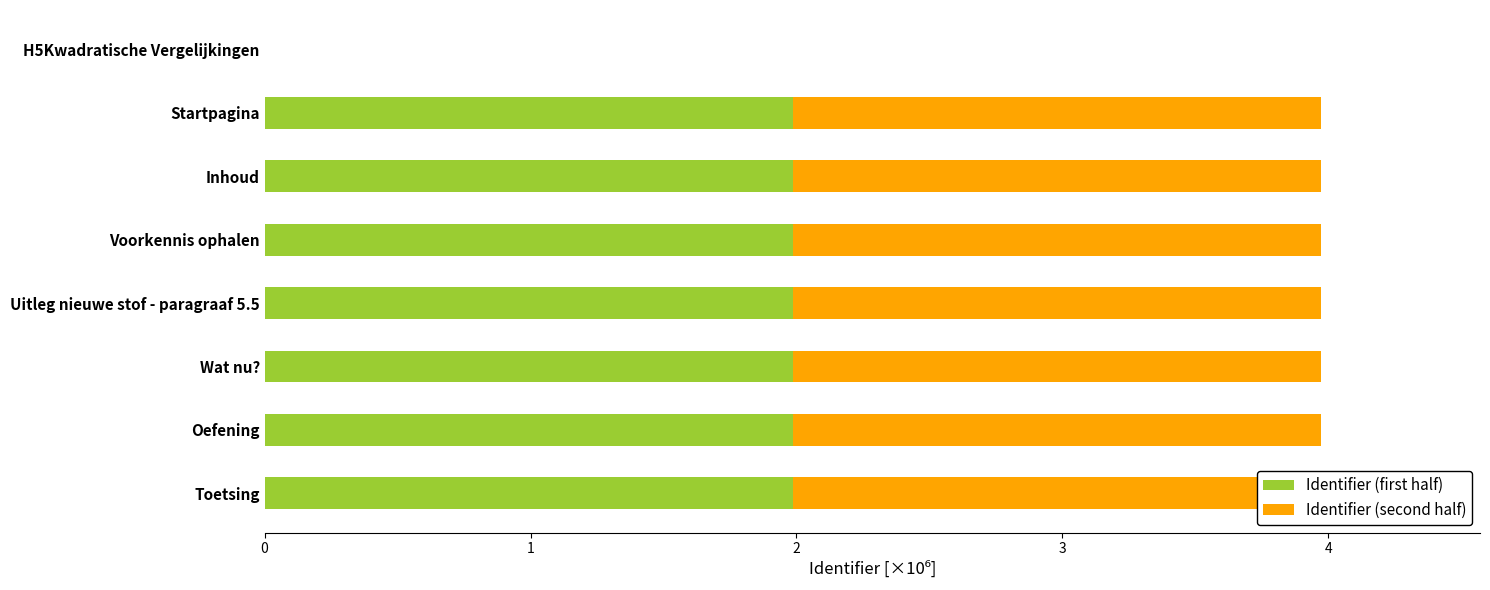

Which series has the largest total across all categories?

Identifier (first half)